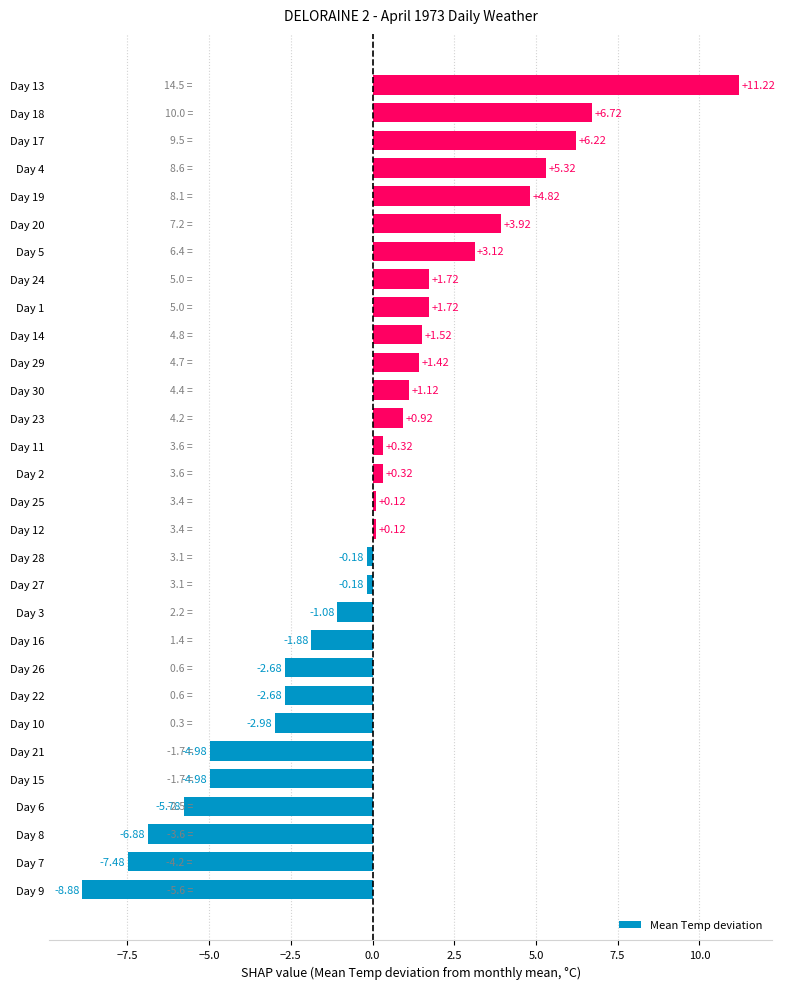

What is the difference between the maximum and minimum values?

20.1